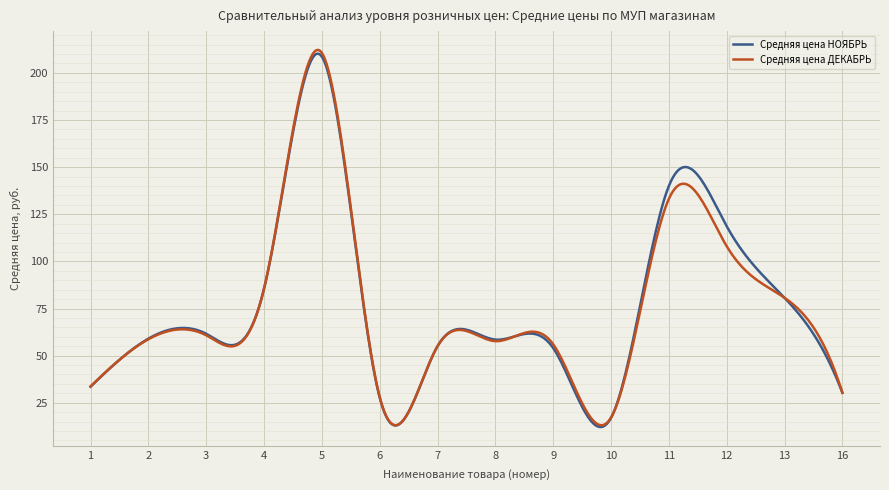

Which series has the widest spread of values?

Средняя цена ДЕКАБРЬ